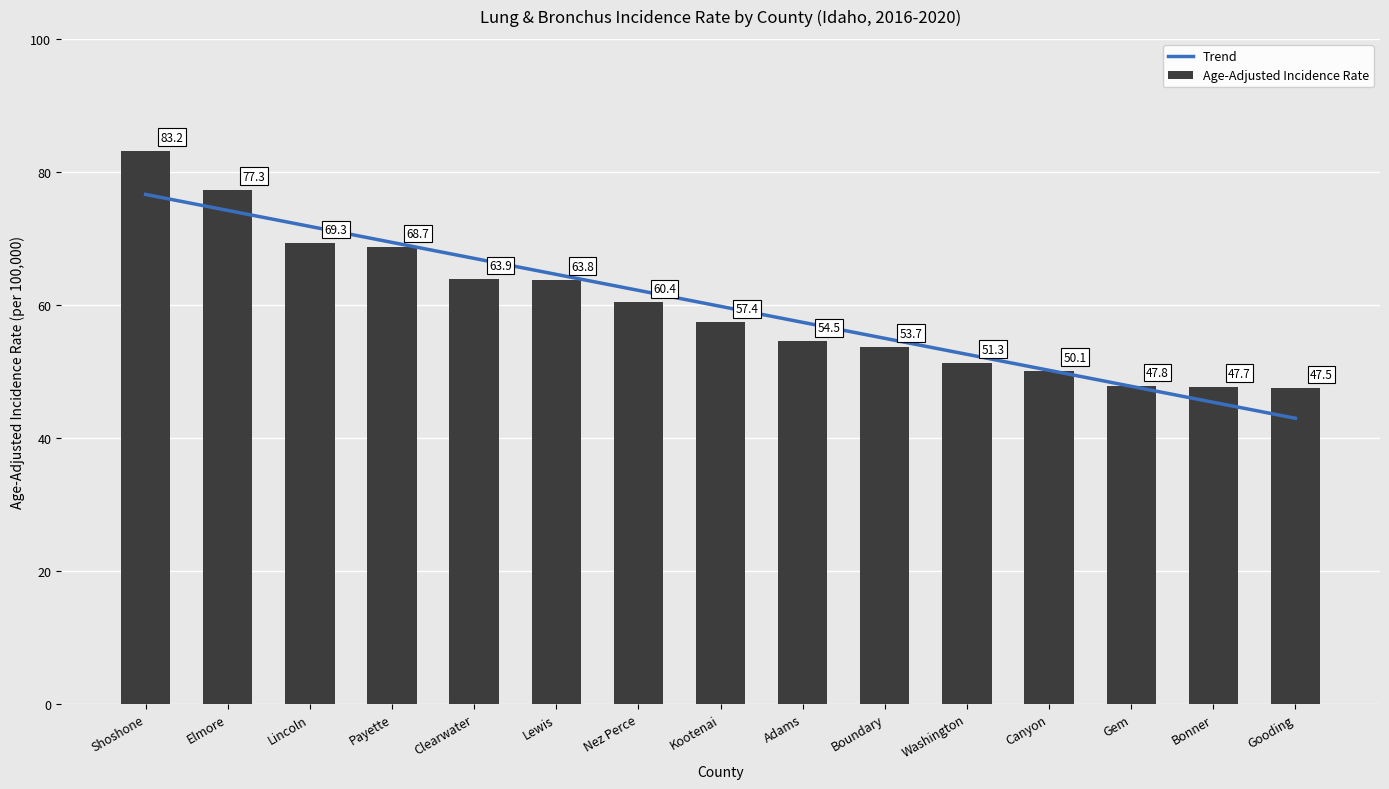

At which label does Age-Adjusted Incidence Rate first exceed 57?

Shoshone